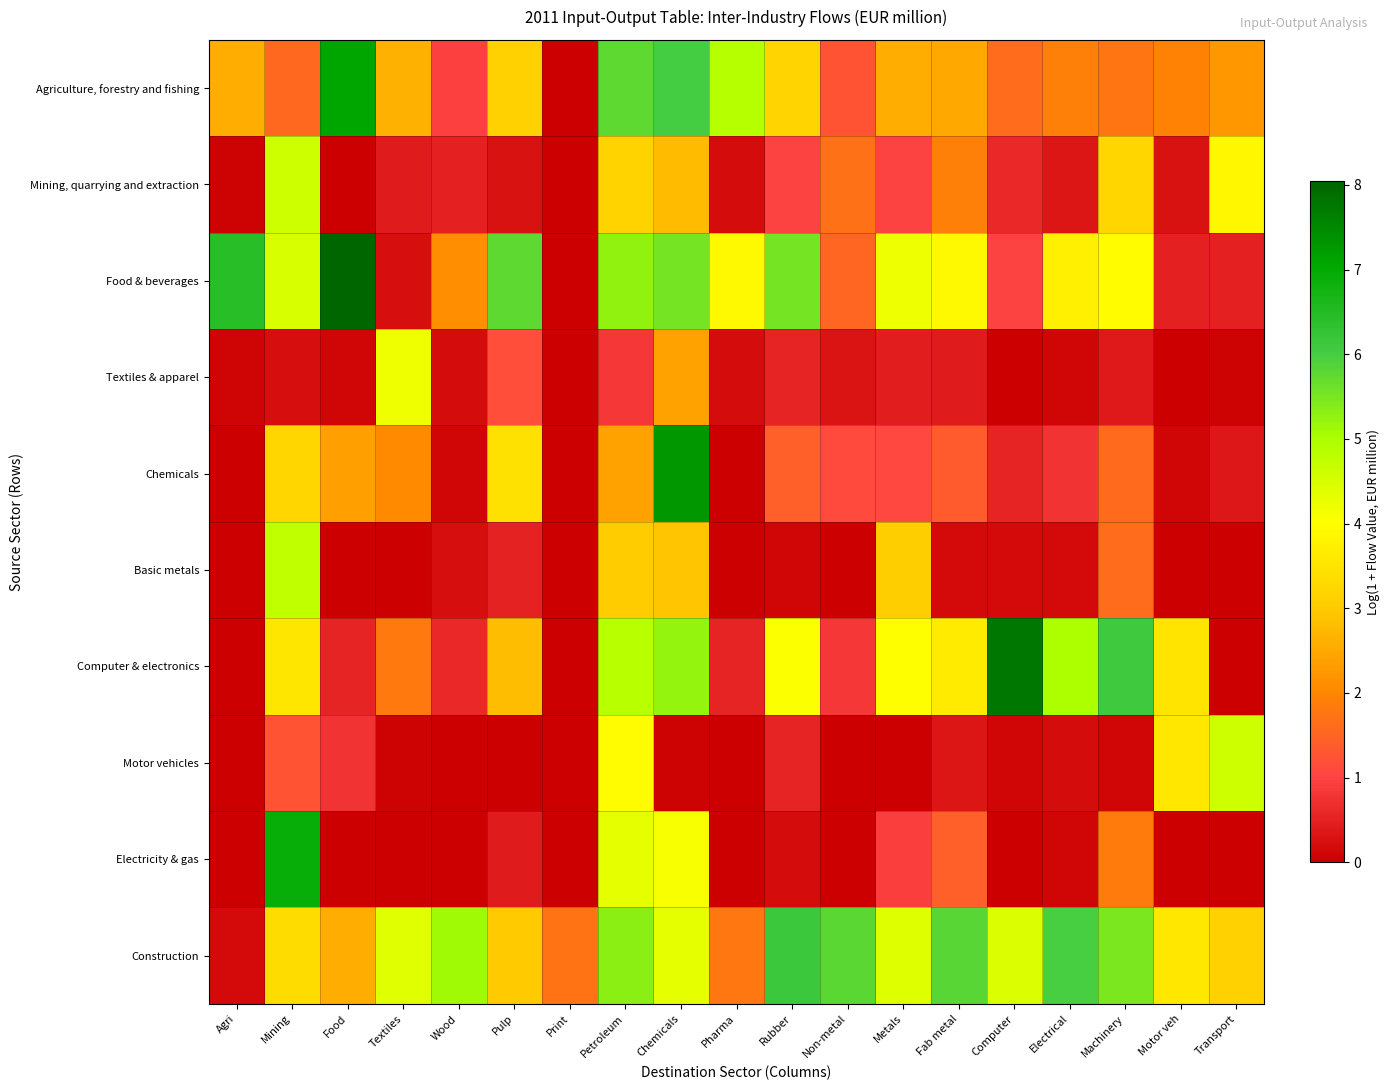

Reading left to right, transcribe all the data shown in this chart.

Agriculture, forestry and fishing: Agri=2.6	Mining=1.6	Food=7.1	Textiles=2.6	Wood=1.0	Pulp=3.1	Print=0.0	Petroleum=5.8	Chemicals=6.0	Pharma=4.9	Rubber=3.2	Non-metal=1.2	Metals=2.6	Fab metal=2.5	Computer=1.6	Electrical=1.9	Machinery=1.8	Motor veh=1.9	Transport=2.2
Mining, quarrying and extraction: Agri=0.1	Mining=4.6	Food=0.0	Textiles=0.4	Wood=0.5	Pulp=0.3	Print=0.0	Petroleum=3.1	Chemicals=2.8	Pharma=0.2	Rubber=1.0	Non-metal=1.7	Metals=1.0	Fab metal=1.9	Computer=0.6	Electrical=0.3	Machinery=3.2	Motor veh=0.3	Transport=3.9
Food & beverages: Agri=6.4	Mining=4.5	Food=8.0	Textiles=0.2	Wood=2.1	Pulp=5.8	Print=0.0	Petroleum=5.2	Chemicals=5.6	Pharma=3.9	Rubber=5.5	Non-metal=1.5	Metals=4.2	Fab metal=3.9	Computer=1.0	Electrical=3.7	Machinery=4.0	Motor veh=0.5	Transport=0.5
Textiles & apparel: Agri=0.1	Mining=0.2	Food=0.1	Textiles=4.2	Wood=0.2	Pulp=1.2	Print=0.0	Petroleum=0.8	Chemicals=2.4	Pharma=0.2	Rubber=0.6	Non-metal=0.3	Metals=0.5	Fab metal=0.4	Computer=0.0	Electrical=0.1	Machinery=0.4	Motor veh=0.0	Transport=0.0
Chemicals: Agri=0.0	Mining=3.2	Food=2.4	Textiles=2.1	Wood=0.1	Pulp=3.5	Print=0.0	Petroleum=2.4	Chemicals=7.3	Pharma=0.0	Rubber=1.4	Non-metal=1.1	Metals=1.1	Fab metal=1.4	Computer=0.6	Electrical=0.8	Machinery=1.6	Motor veh=0.1	Transport=0.4
Basic metals: Agri=0.0	Mining=4.8	Food=0.0	Textiles=0.0	Wood=0.2	Pulp=0.5	Print=0.0	Petroleum=3.0	Chemicals=2.9	Pharma=0.0	Rubber=0.1	Non-metal=0.0	Metals=3.1	Fab metal=0.2	Computer=0.2	Electrical=0.2	Machinery=1.6	Motor veh=0.0	Transport=0.0
Computer & electronics: Agri=0.0	Mining=3.5	Food=0.5	Textiles=1.8	Wood=0.6	Pulp=2.8	Print=0.0	Petroleum=4.9	Chemicals=5.2	Pharma=0.6	Rubber=4.1	Non-metal=0.8	Metals=4.0	Fab metal=3.6	Computer=7.8	Electrical=5.0	Machinery=6.1	Motor veh=3.5	Transport=0.0
Motor vehicles: Agri=0.0	Mining=1.2	Food=0.8	Textiles=0.0	Wood=0.0	Pulp=0.0	Print=0.0	Petroleum=4.0	Chemicals=0.0	Pharma=0.0	Rubber=0.5	Non-metal=0.0	Metals=0.0	Fab metal=0.3	Computer=0.1	Electrical=0.2	Machinery=0.1	Motor veh=3.6	Transport=4.6
Electricity & gas: Agri=0.0	Mining=6.9	Food=0.0	Textiles=0.0	Wood=0.0	Pulp=0.4	Print=0.0	Petroleum=4.3	Chemicals=4.1	Pharma=0.0	Rubber=0.2	Non-metal=0.0	Metals=0.9	Fab metal=1.4	Computer=0.0	Electrical=0.1	Machinery=1.8	Motor veh=0.0	Transport=0.0
Construction: Agri=0.2	Mining=3.3	Food=2.6	Textiles=4.4	Wood=5.1	Pulp=3.0	Print=1.7	Petroleum=5.3	Chemicals=4.3	Pharma=1.8	Rubber=6.1	Non-metal=5.8	Metals=4.4	Fab metal=5.8	Computer=4.4	Electrical=6.0	Machinery=5.5	Motor veh=3.6	Transport=3.1